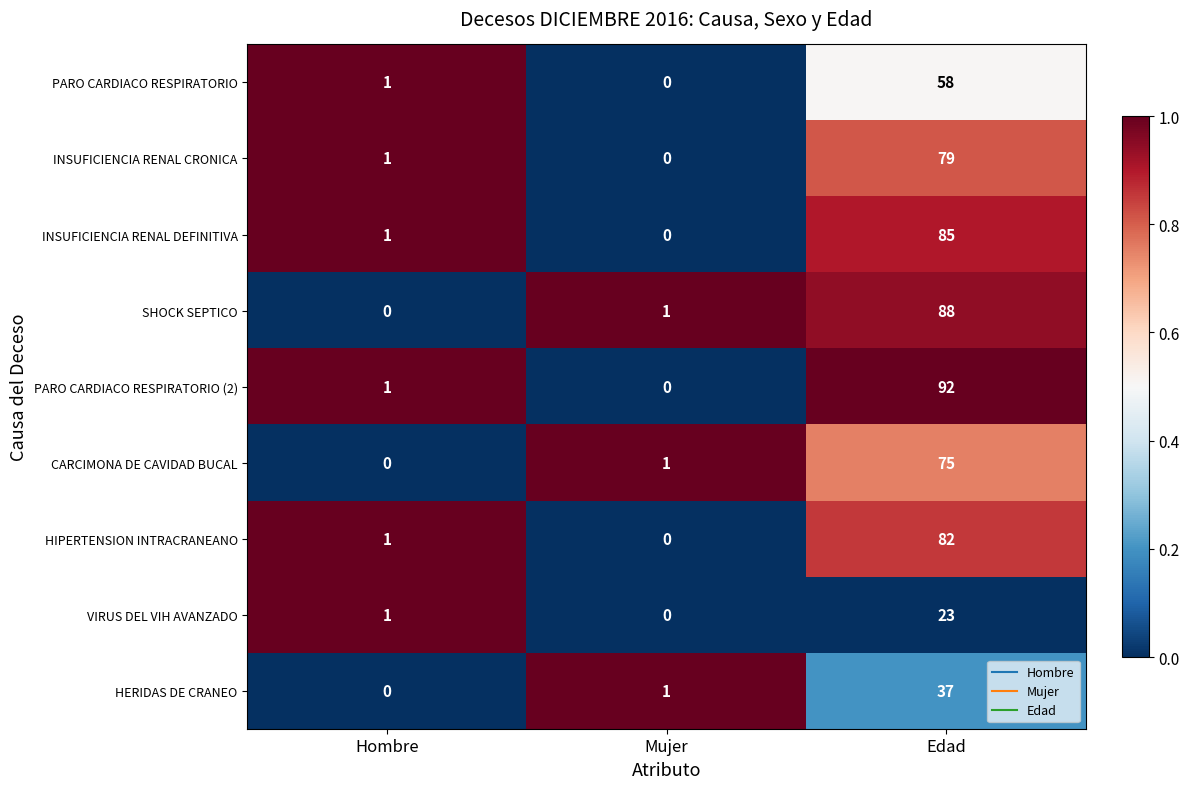

What is the total value across all series at Edad?

619